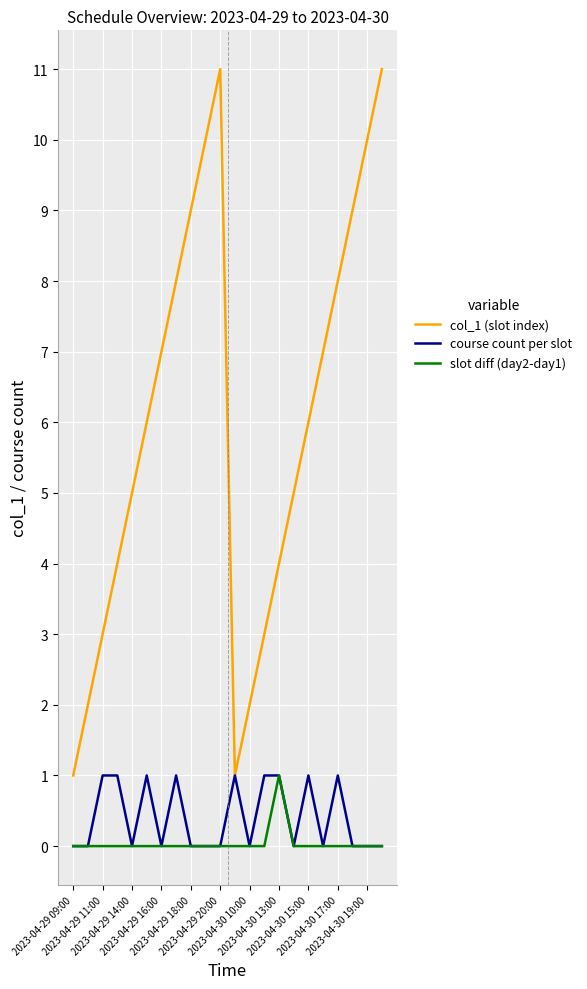

Which series has the largest total across all categories?

col_1 (slot index)